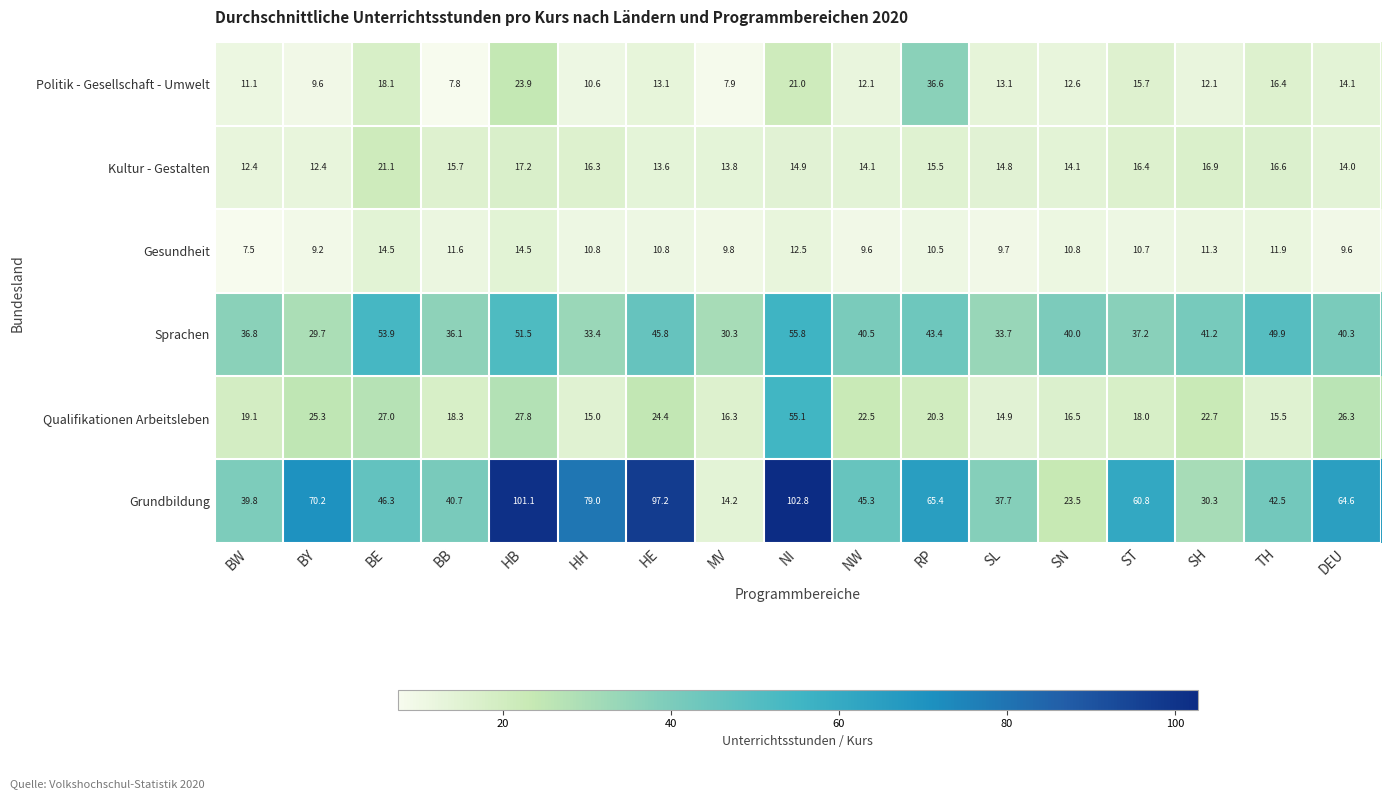

What is the difference between the maximum and minimum values in the Gesundheit series?

7.0